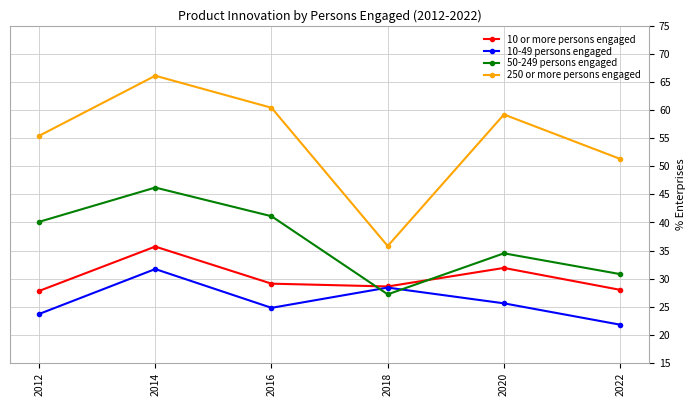

Rank the series at 2014 from lowest to highest value.

10-49 persons engaged, 10 or more persons engaged, 50-249 persons engaged, 250 or more persons engaged